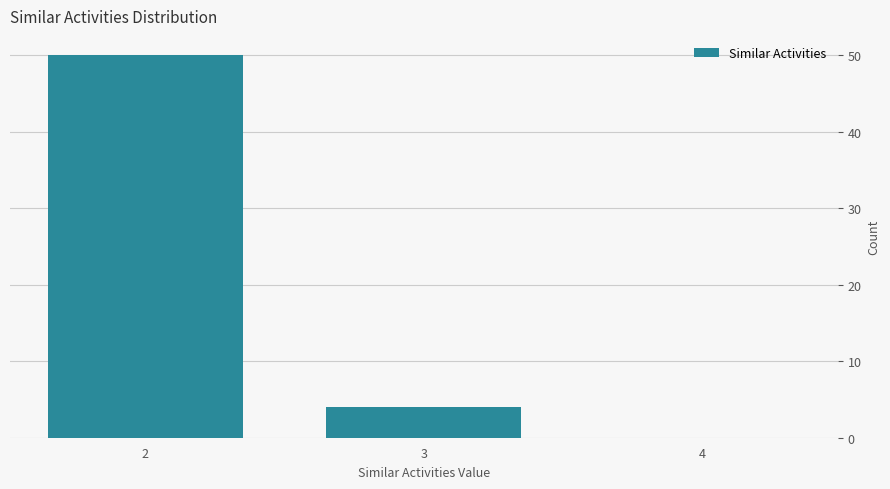

What is the height of the bar covering 1.5 to 2.5 on the x-axis? The values are not printed on the chart, so give them approximately, as read against the axis.

50